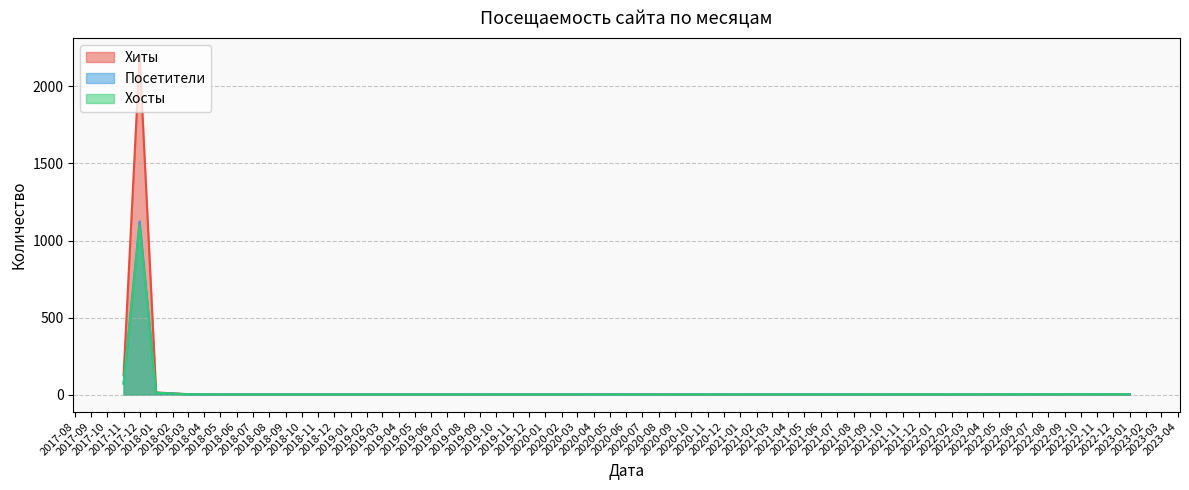

How many interior local peaks does the Хиты series have?

6